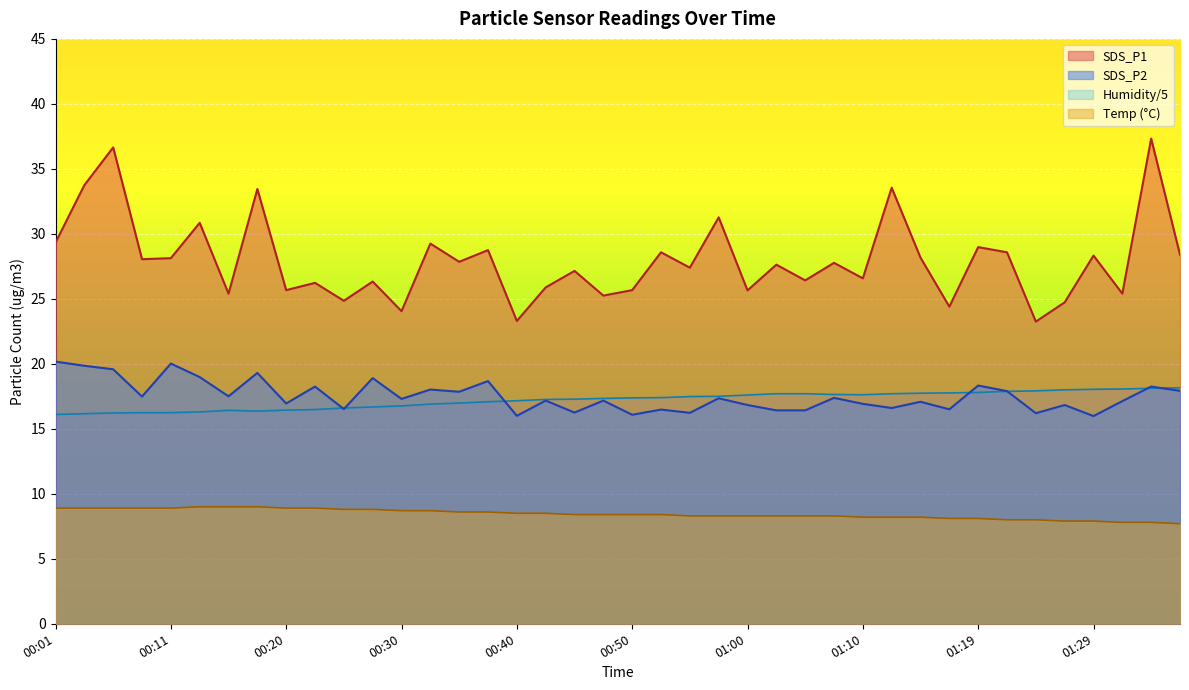

The value of SDS_P1 at 00:40 is 13.1. True or false?

False